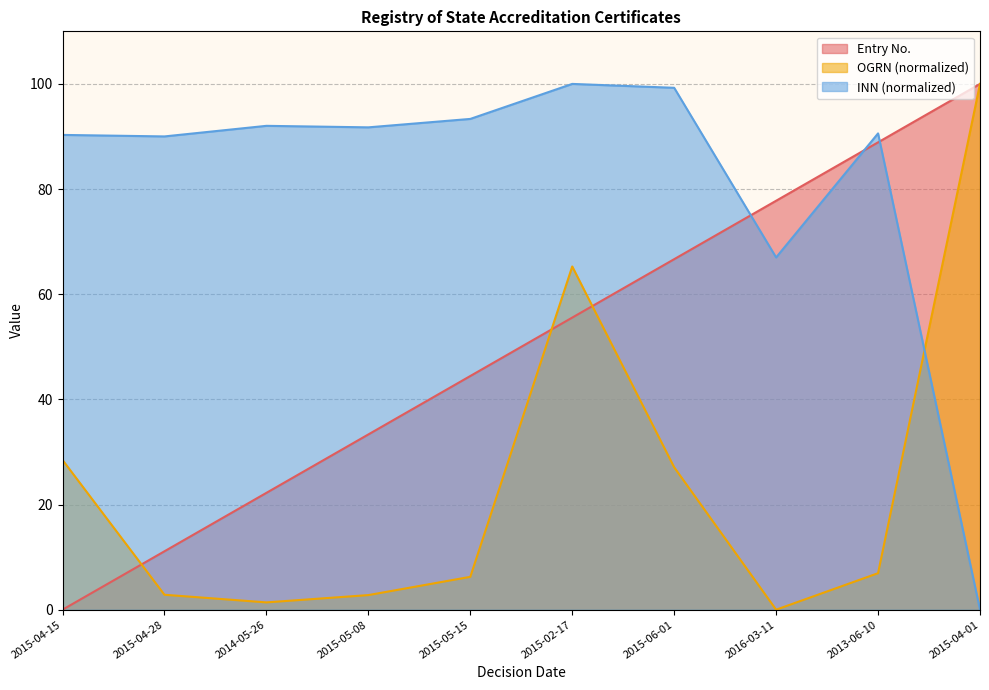

At which label does OGRN first exceed 6?

2015-04-15